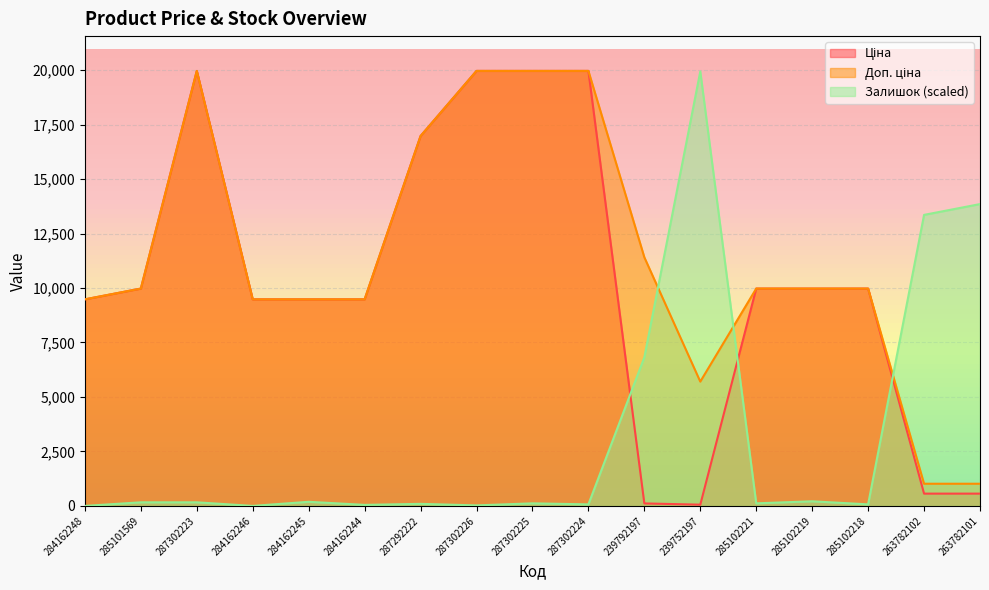

What is the sum of the Доп. ціна values at 287302225 and 239752197?

25669.2